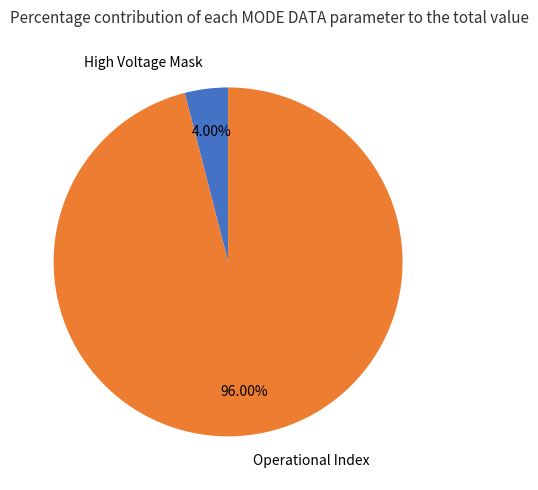

Is the sum of High Voltage Mask and Operational Index greater than half?

Yes